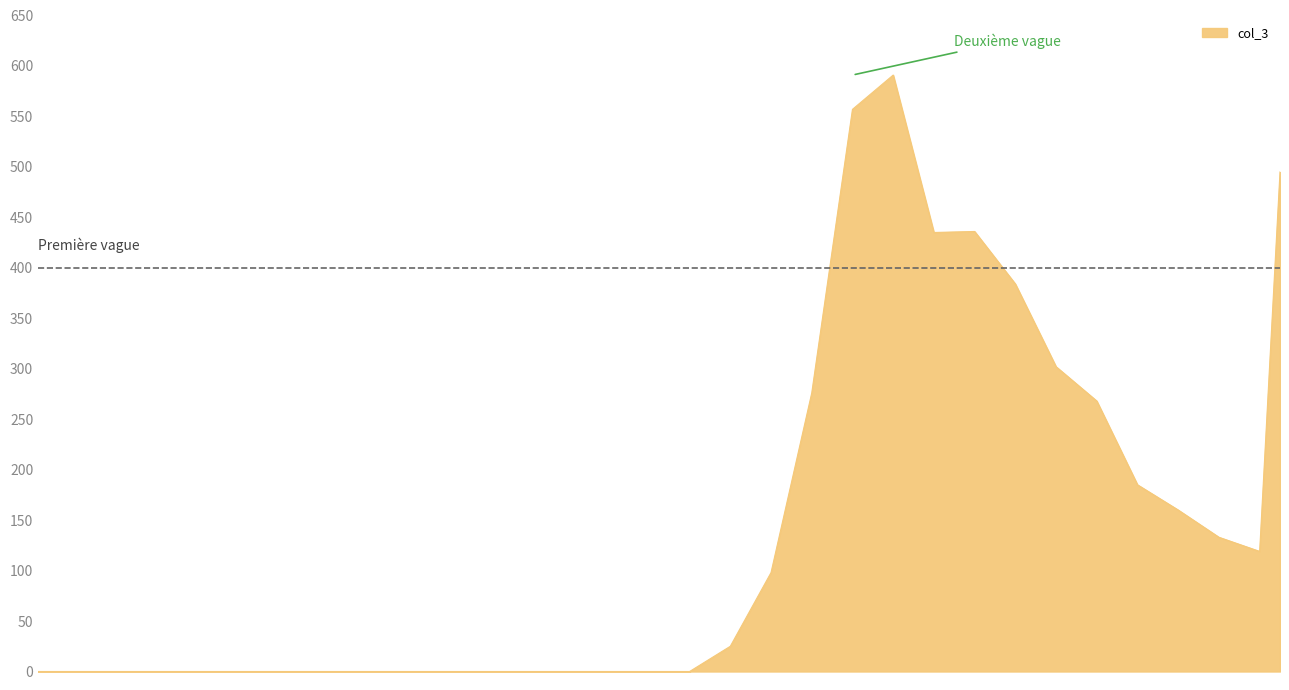

What is the greatest value displayed?

591